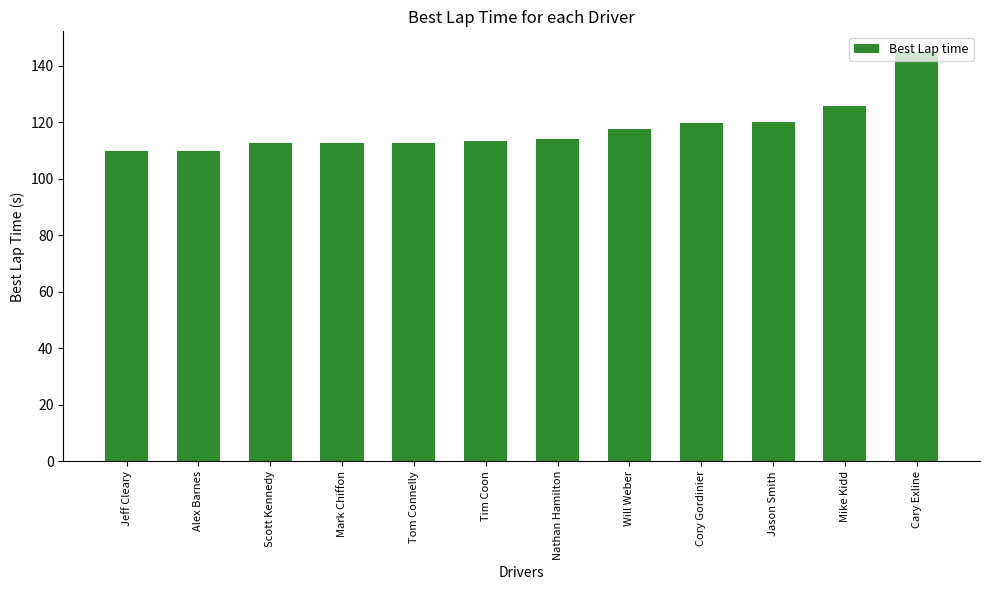

Is it true that the value at Tom Connelly is 176.8?

False